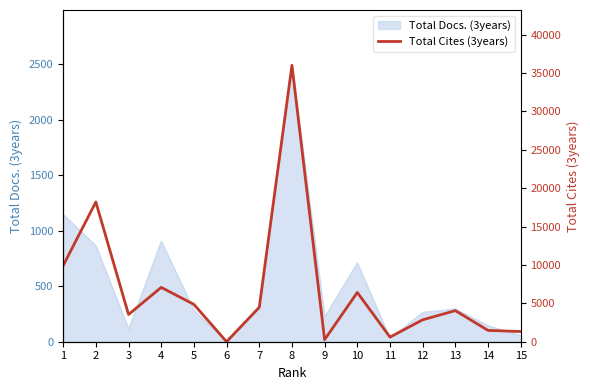

Does the chart have visible grid lines?

No